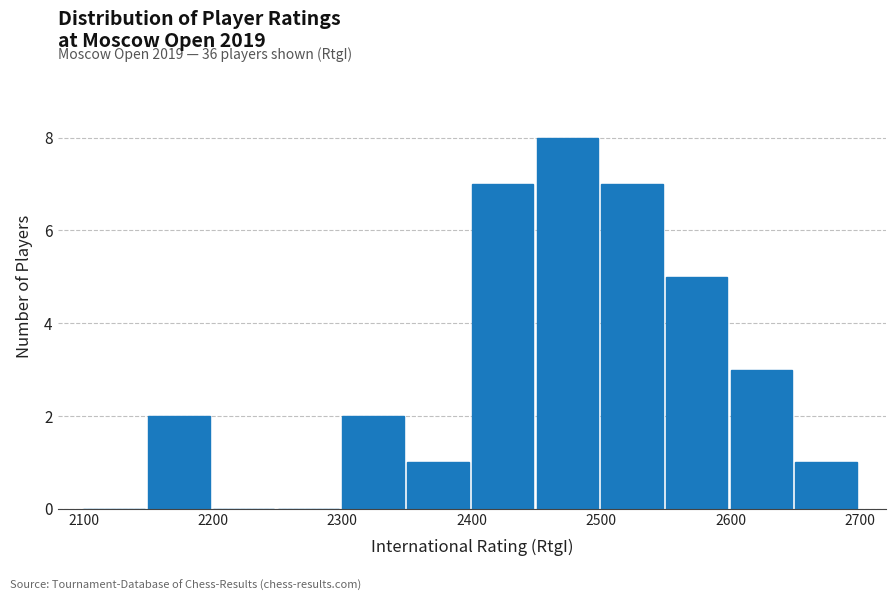

Over which range of the x-axis is the bar tallest?

2450 to 2500